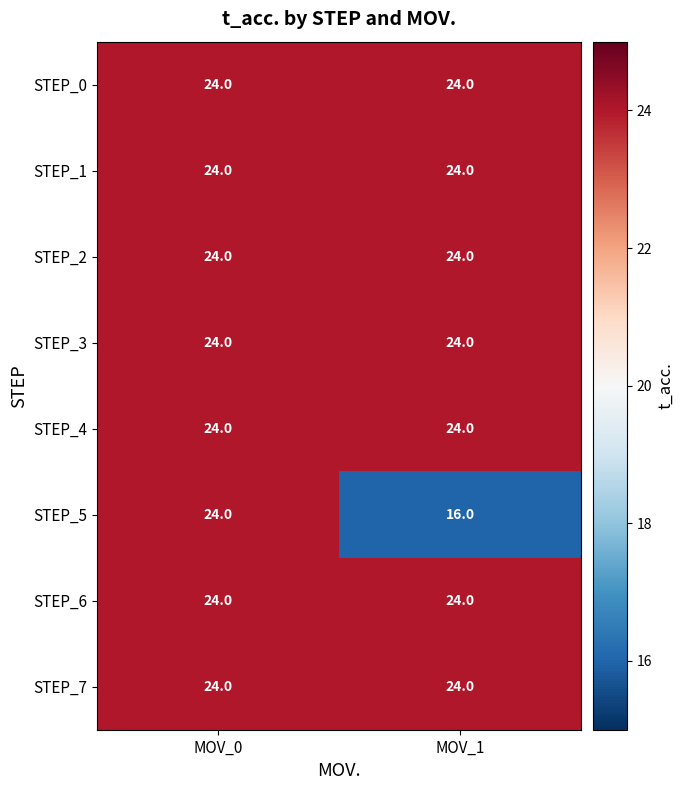

What is the sum of the STEP_2 values at MOV_0 and MOV_1?

48